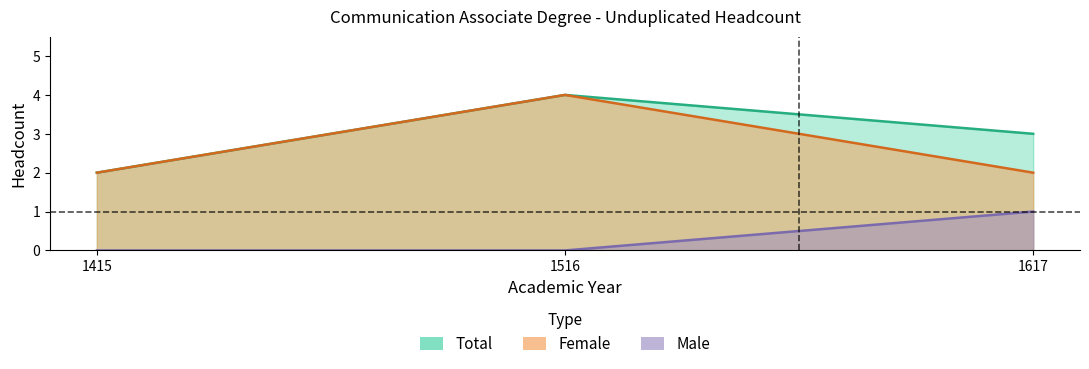

What is the total value across all series at 1415?

4